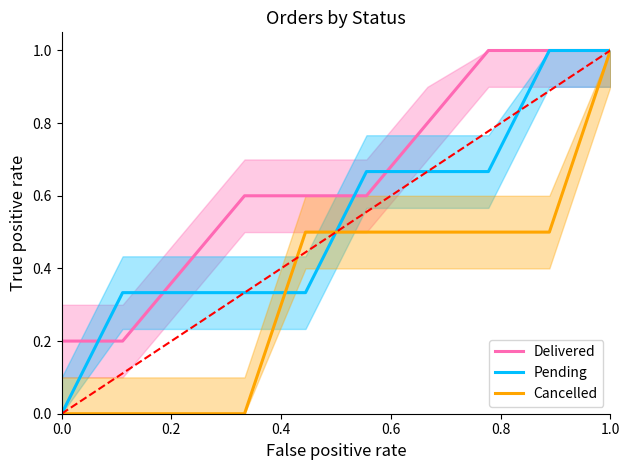

How many times do Cancelled and Pending cross each other?

2